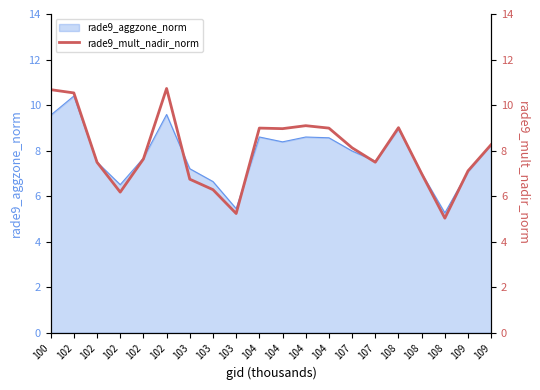

What is the sum of the values at 104 and 103?

14.2